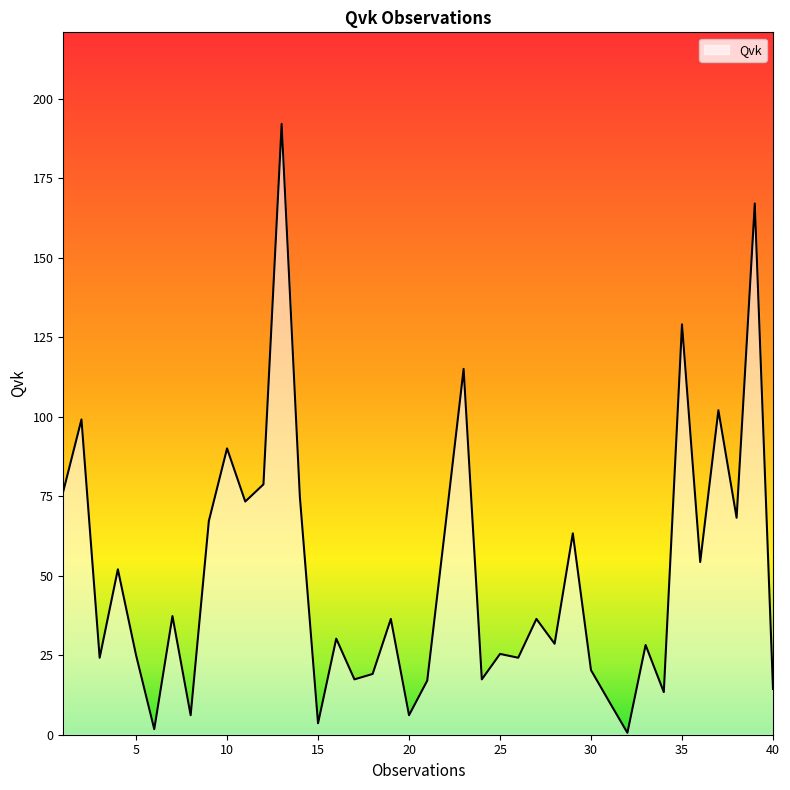

What is the difference between the maximum and minimum values?

191.4